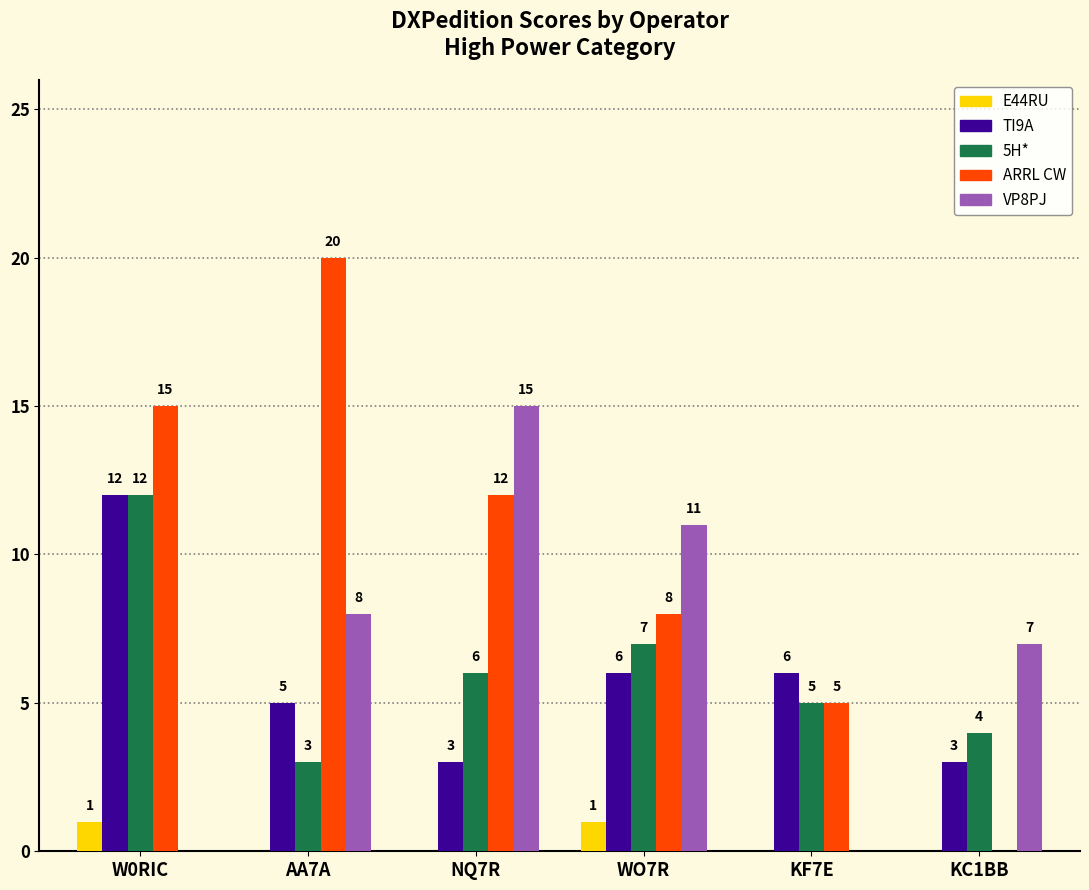

What is the sum of all 5H* values?

37